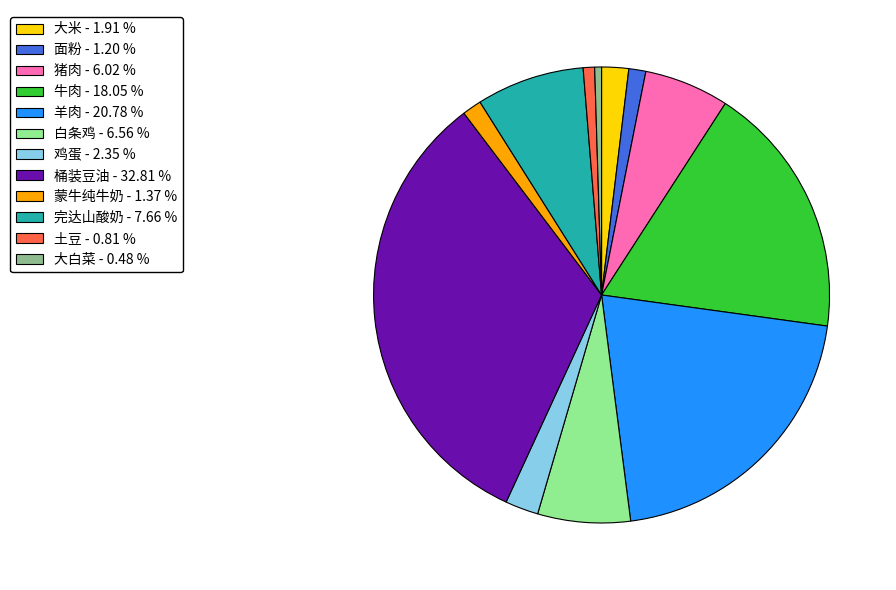

Do 牛肉 - 18.05 % and 土豆 - 0.81 % together represent more than half of the pie?

No